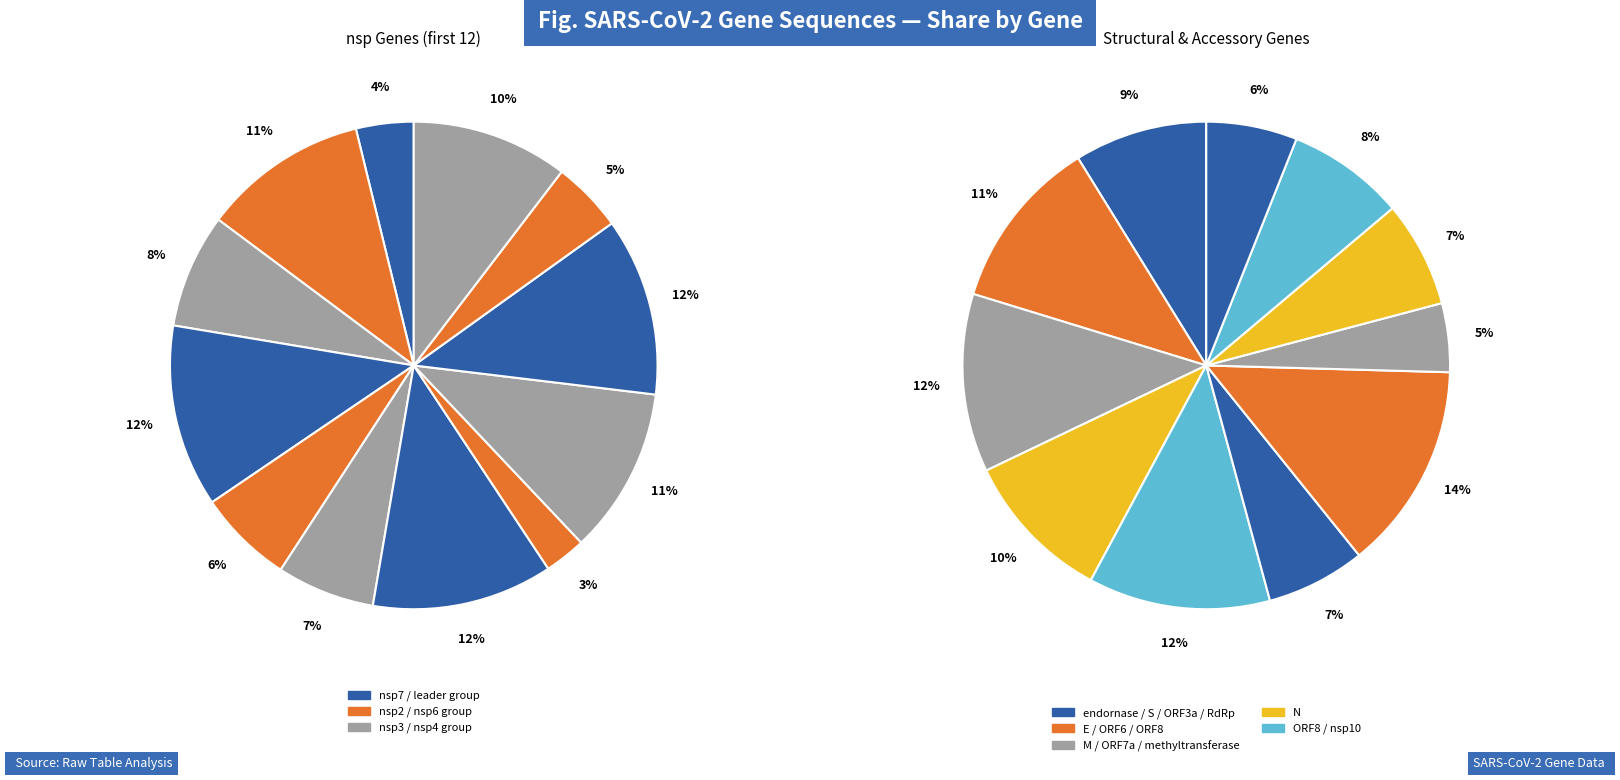

Do helicase and leader together represent more than half of the pie?

No